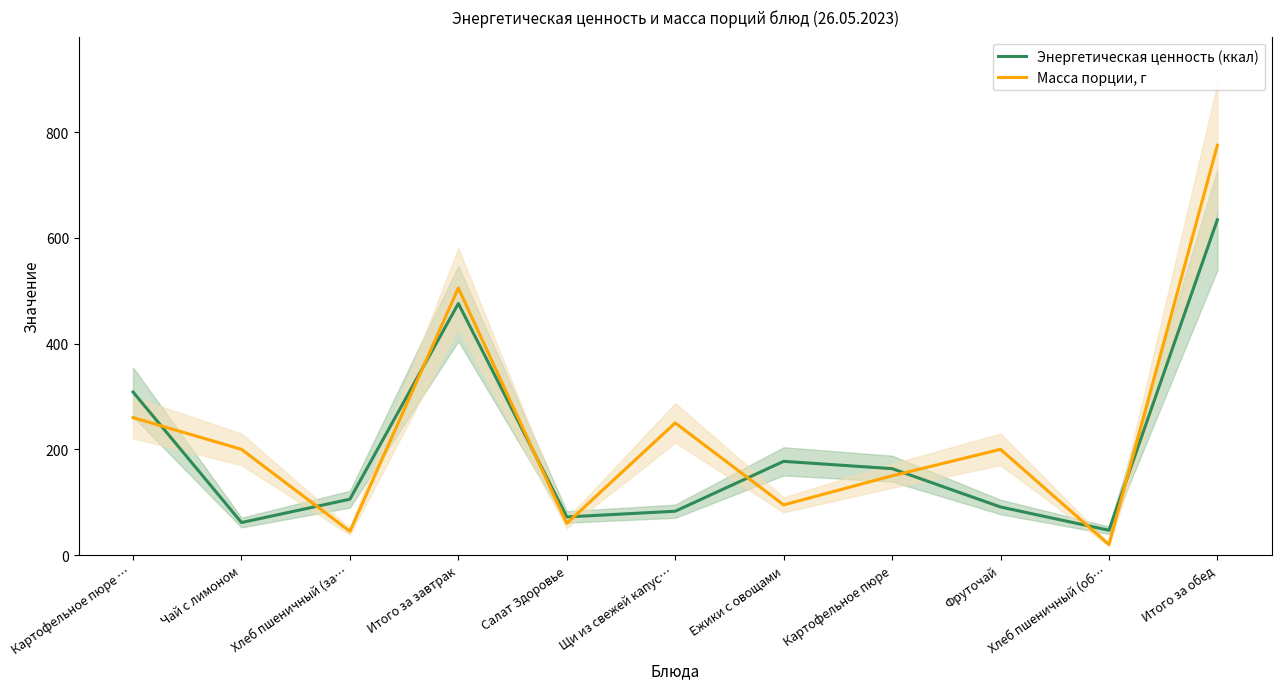

At which category is the sum across all series the highest?

Итого за обед